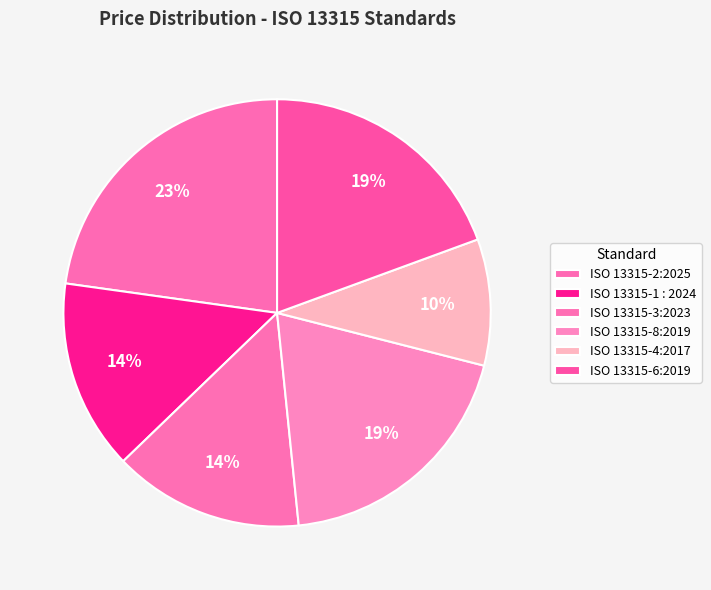

Count the number of slices in the pie.

6